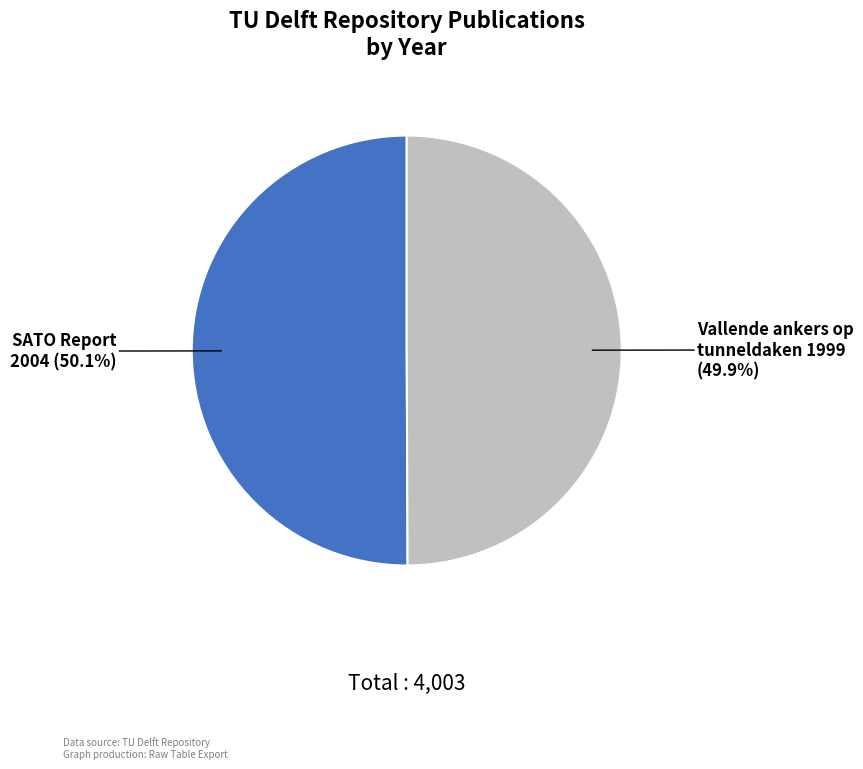

Is there a majority slice in this chart?

Yes